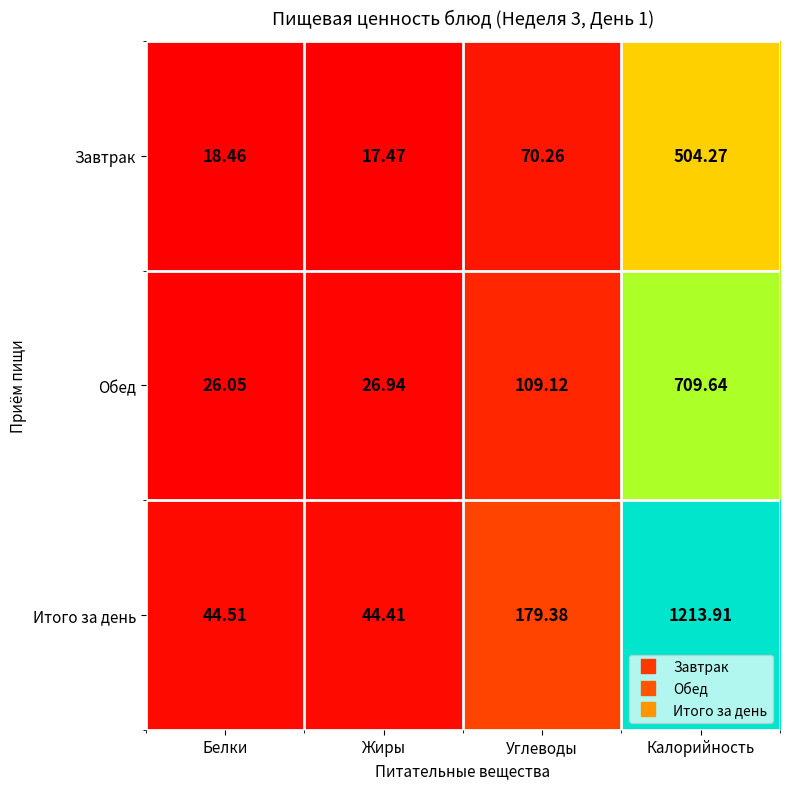

Which category has the lowest value across all series?

Жиры